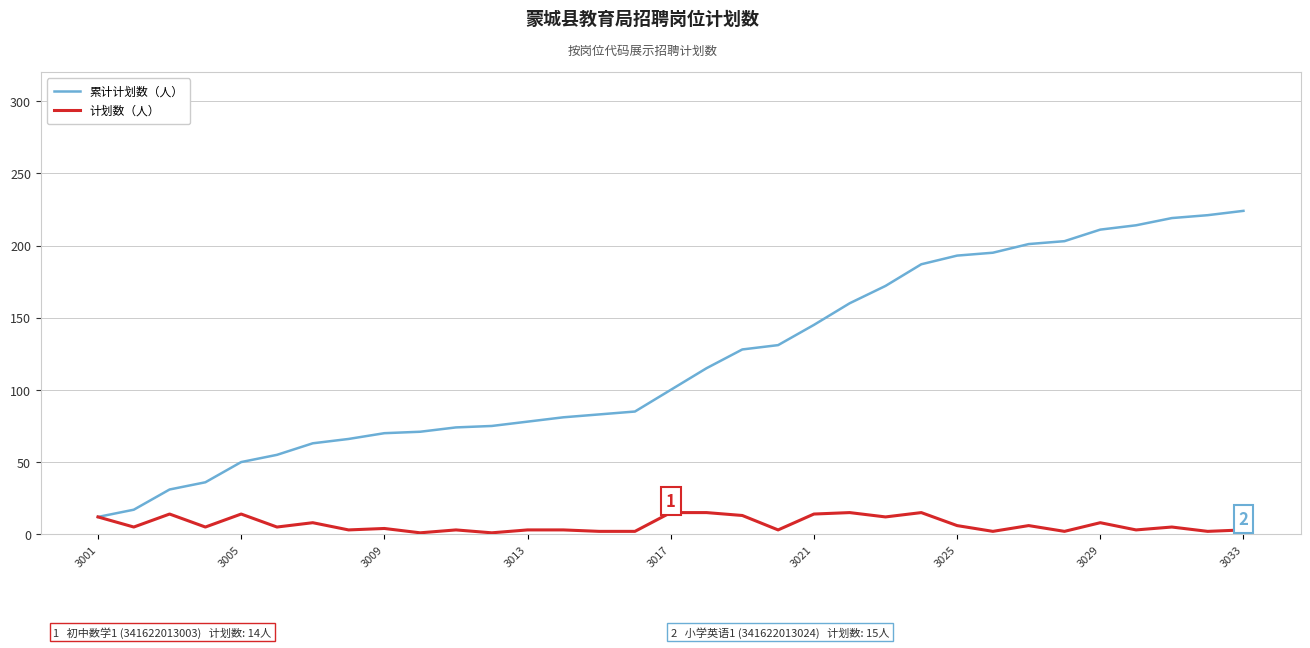

What is the highest value of the 累计计划数（人） series?

224